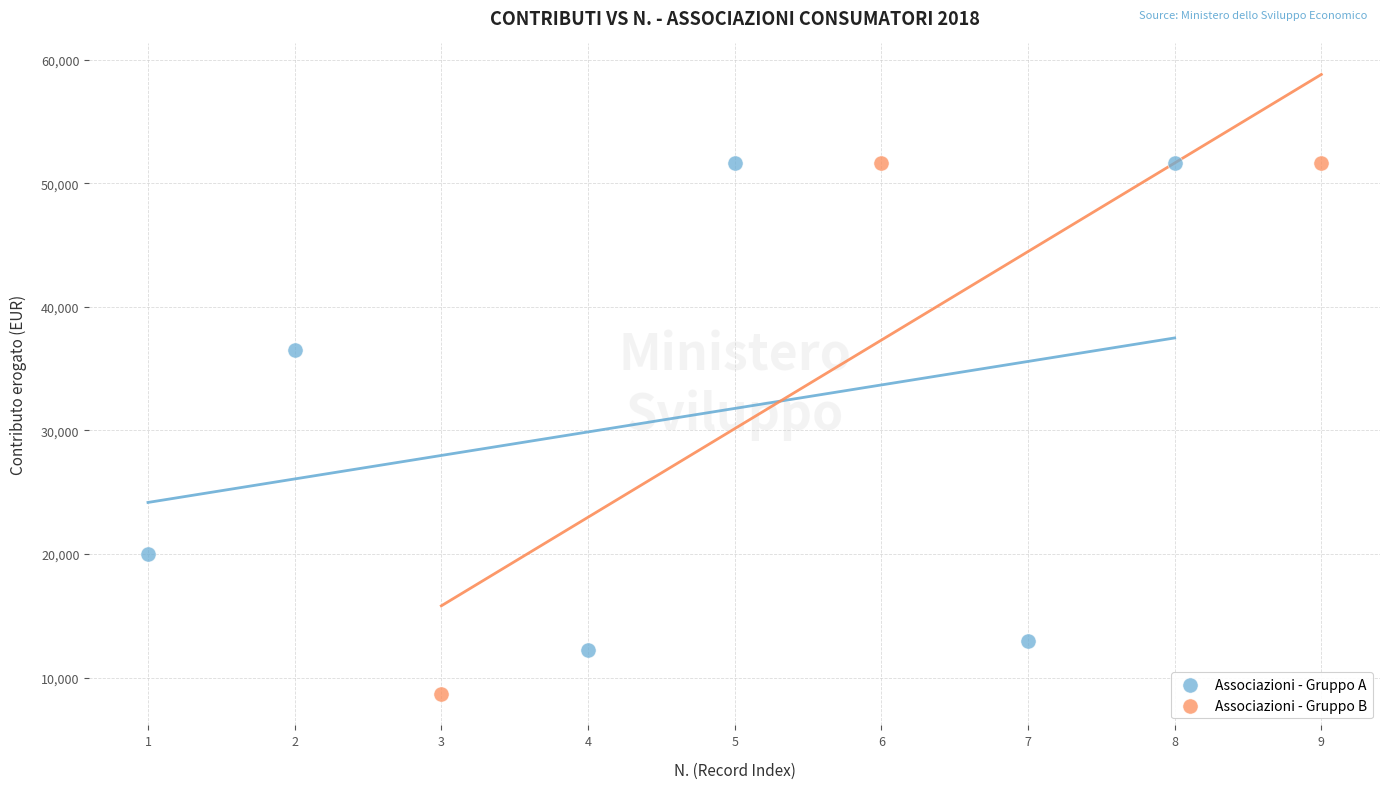

Which series reaches the minimum Y coordinate?

Associazioni - Gruppo B